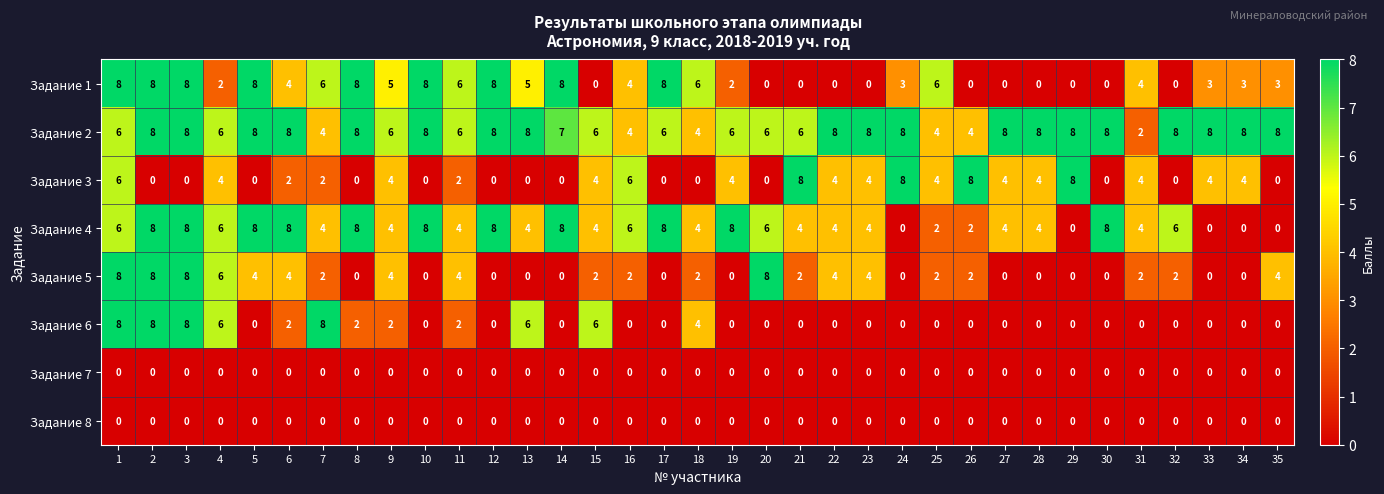

The Задание 4 series shows 4 at 15. True or false?

True